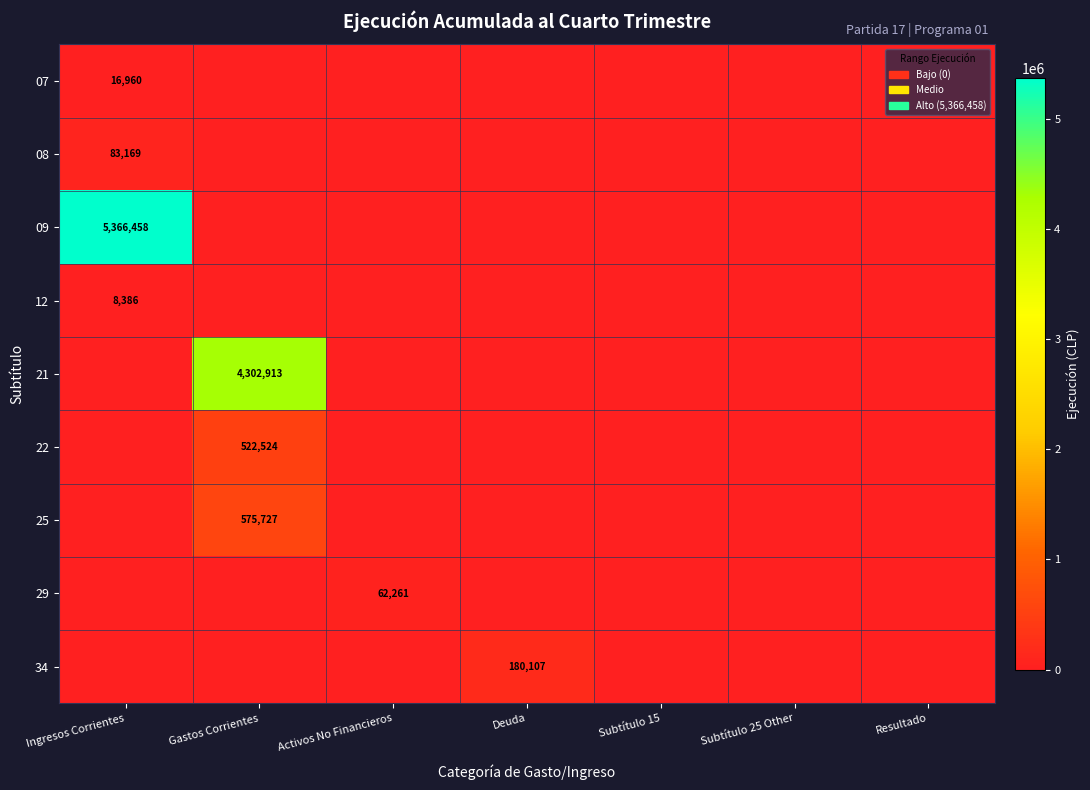

Which has a higher value, Subtítulo 15 or Deuda?

Subtítulo 15